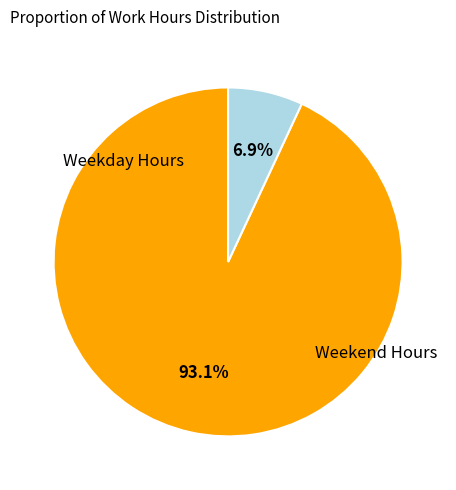

Does any single category account for the majority?

Yes